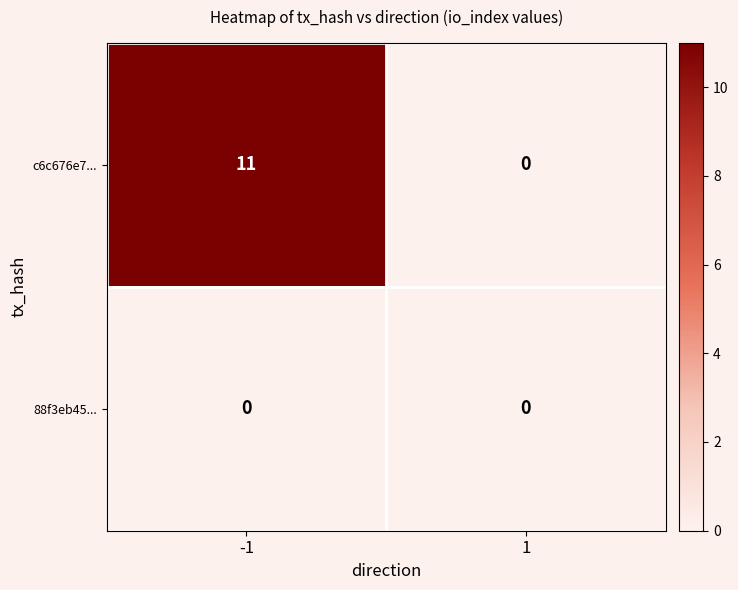

List the series in order of their peak value, lowest first.

88f3eb45..., c6c676e7...